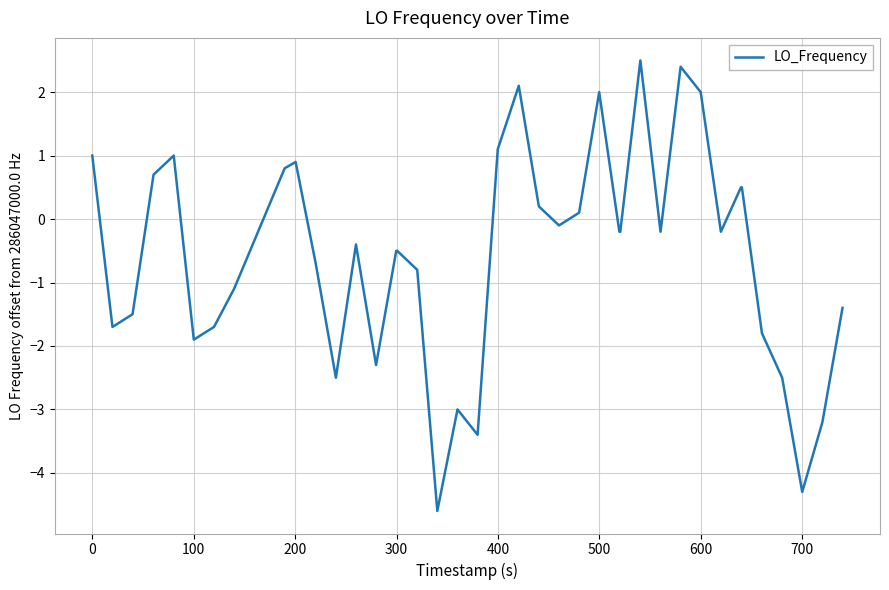

How many values are below zero?

25